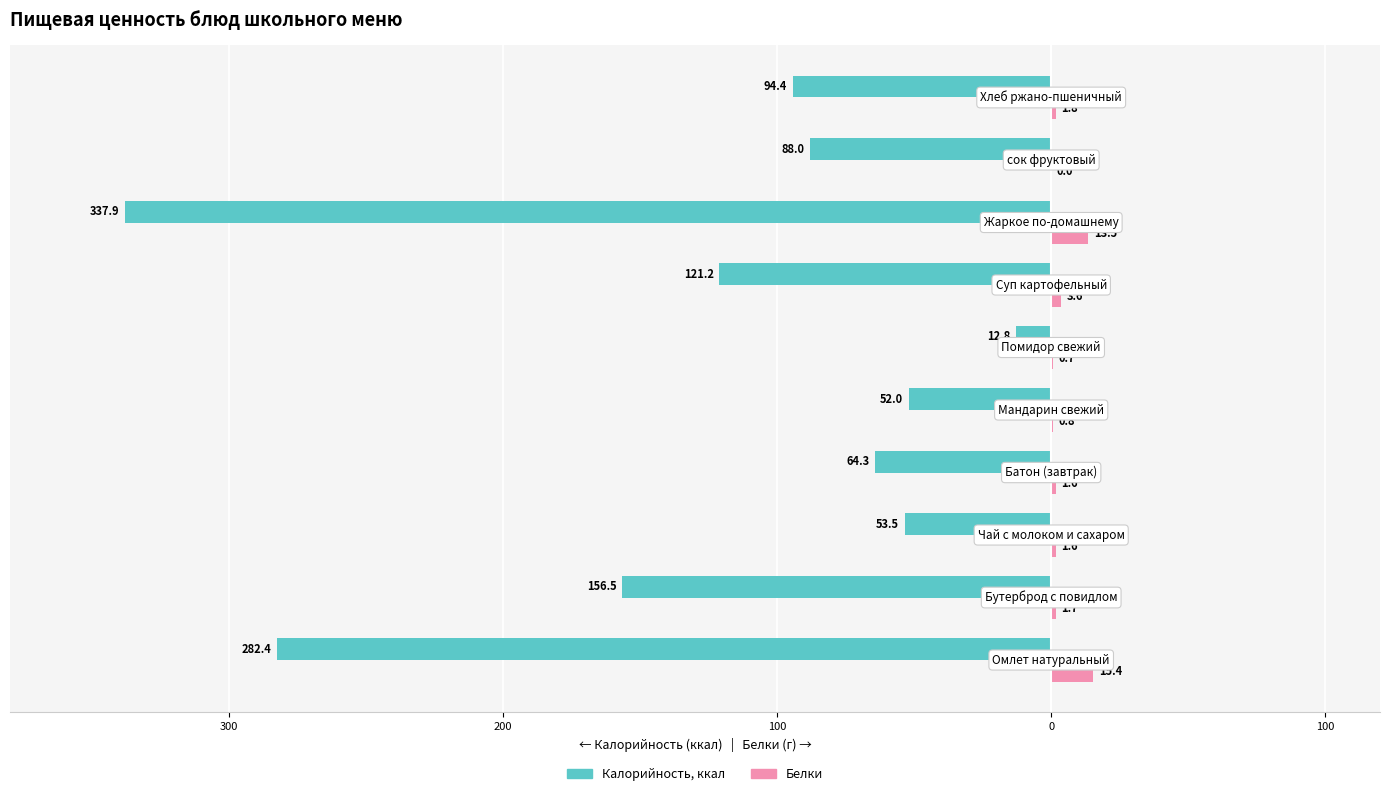

Are the bars grouped side by side (vs. stacked)?

Yes